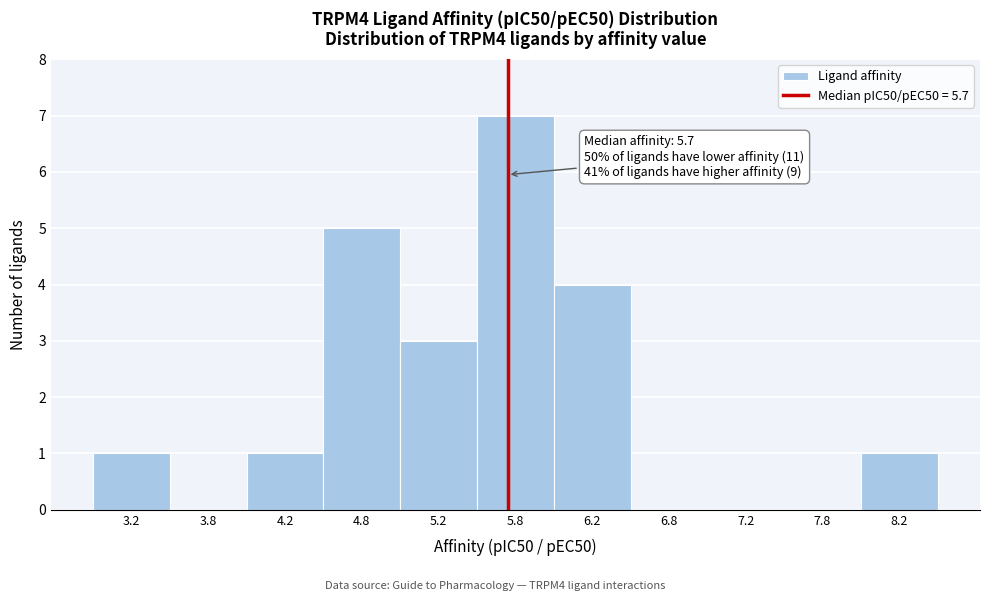

Which range on the x-axis has the tallest bar?

5.5 to 6.0